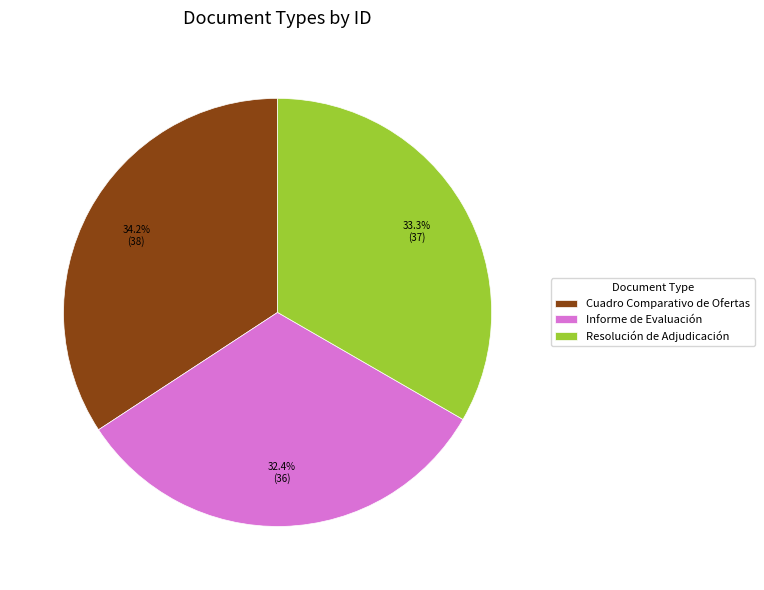

To the nearest percent, what portion does Resolución de Adjudicación represent?

33%